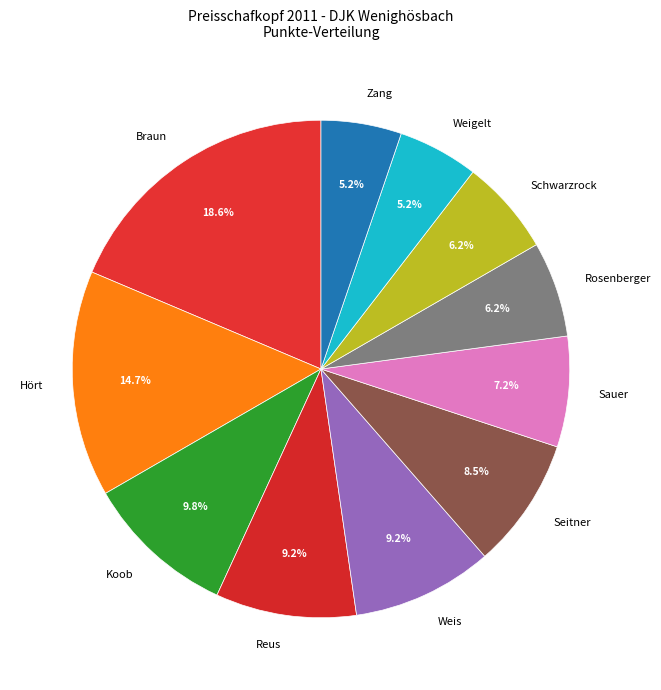

The Rosenberger slice represents 1% of the pie. True or false?

False